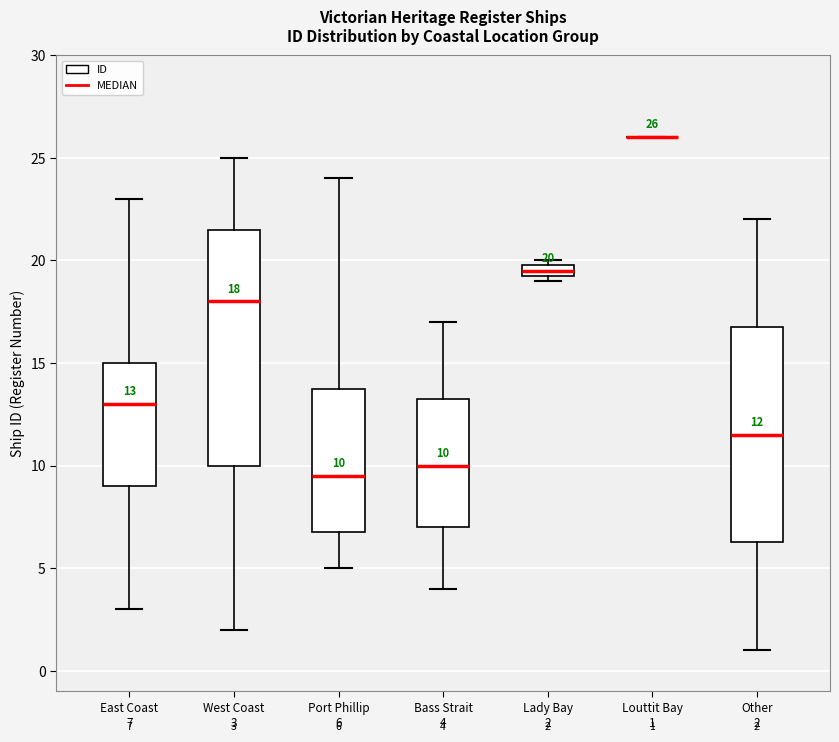

Which box is the tallest, from its lower edge to its upper edge?

West Coast 3